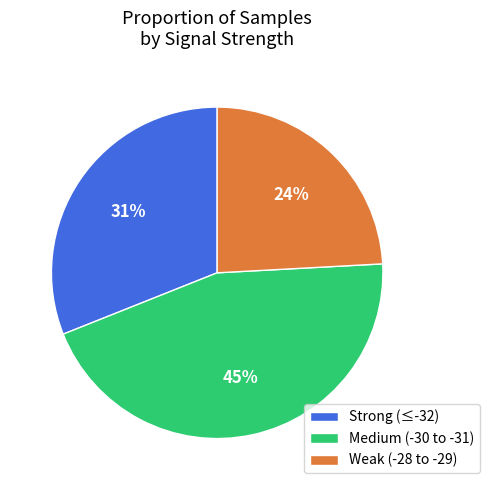

The Weak (-28 to -29) slice represents 10% of the pie. True or false?

False